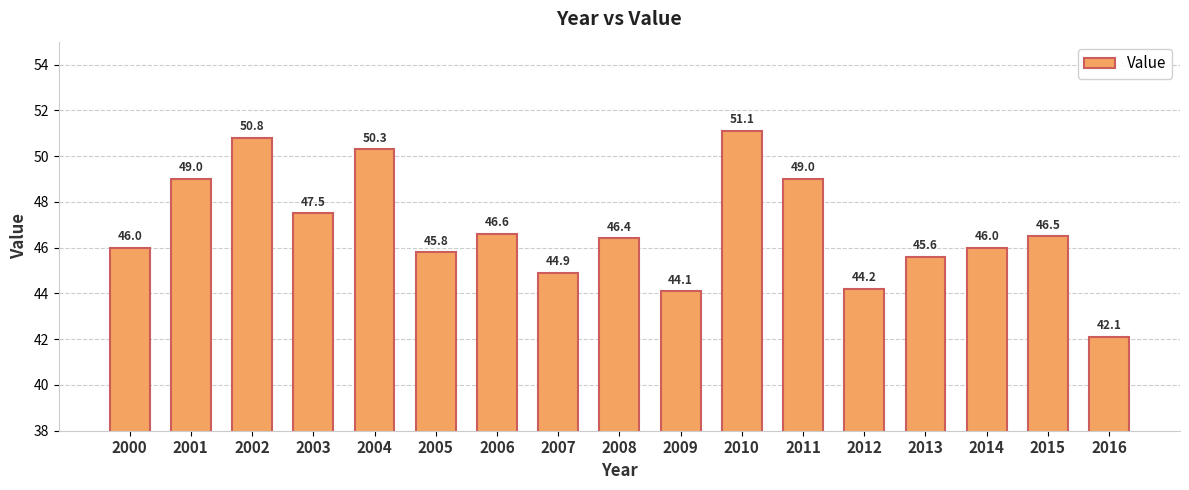

How many values are below 46?

6